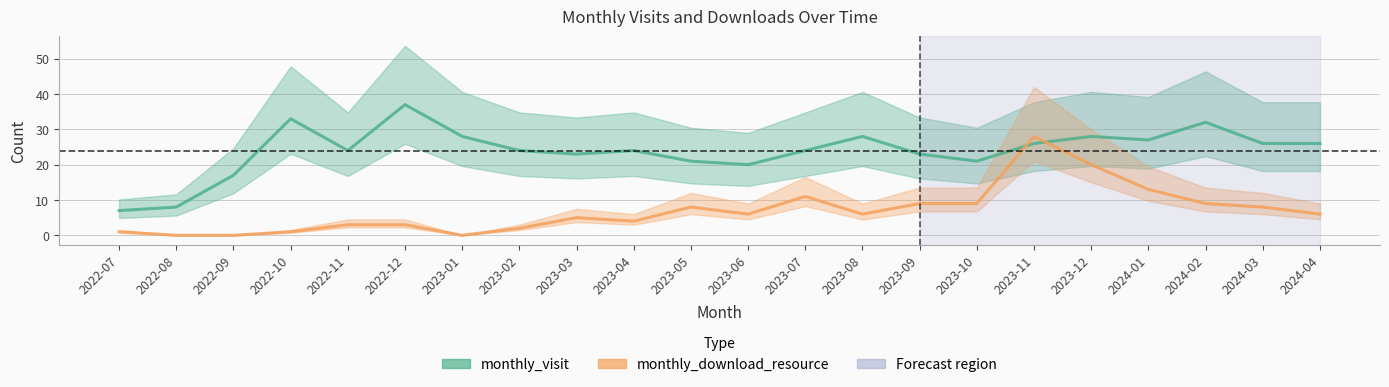

What is the label of the 12th point from the right?

2023-05